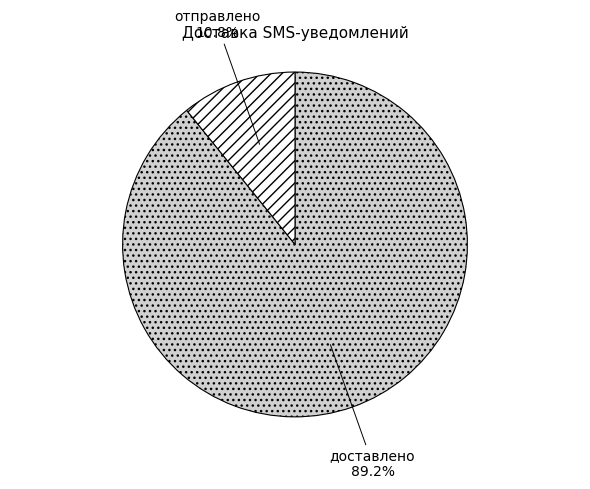

Which slice is the largest?

доставлено